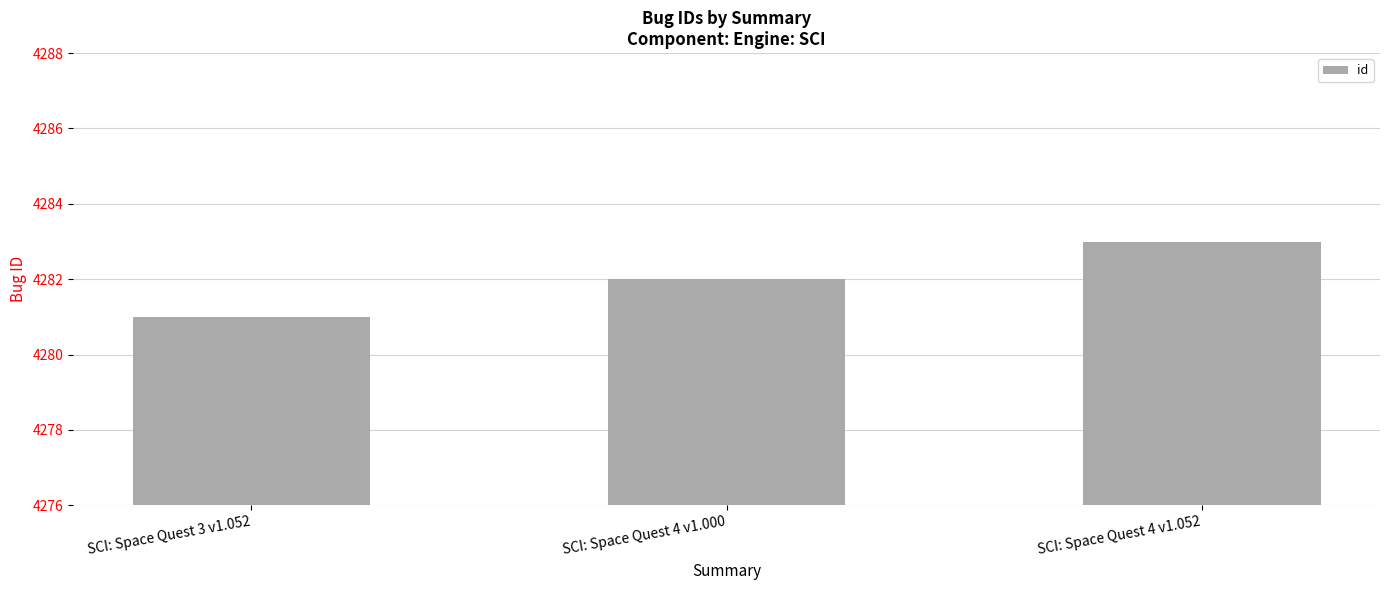

List the labels in order of value, smallest first.

SCI: Space Quest 3 v1.052, SCI: Space Quest 4 v1.000, SCI: Space Quest 4 v1.052